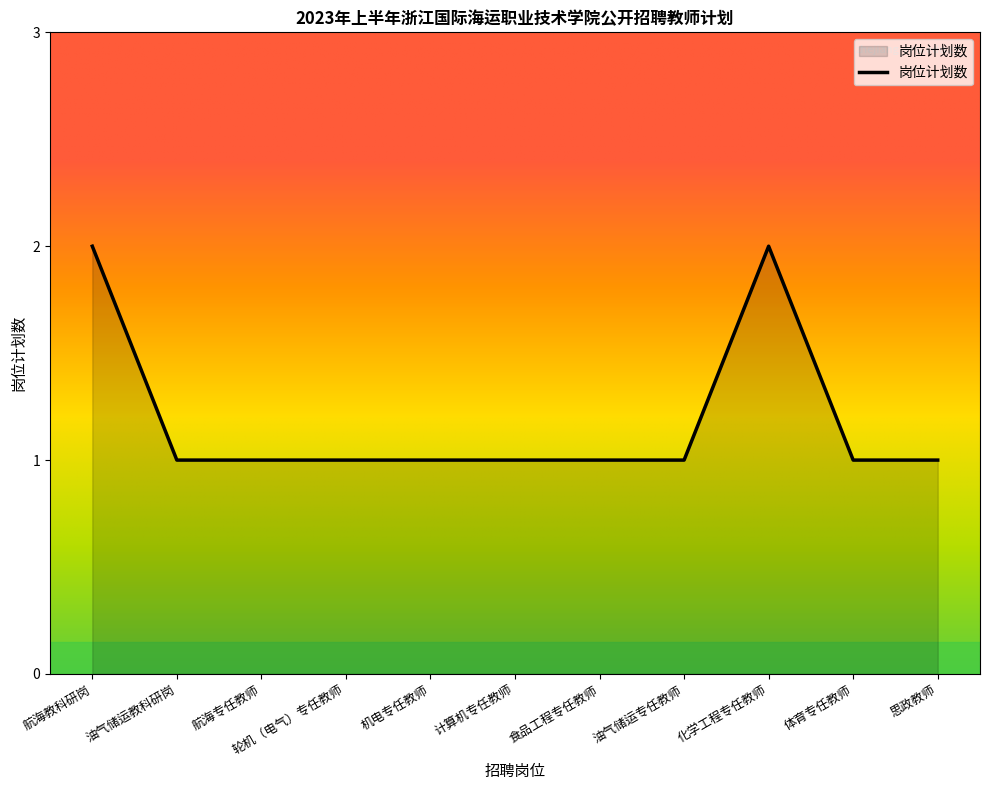

What position from the right is 航海专任教师?

9